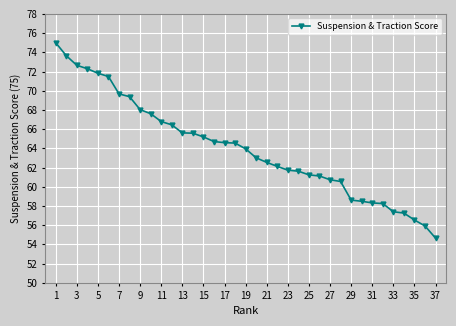

What is the greatest value displayed?

75.0